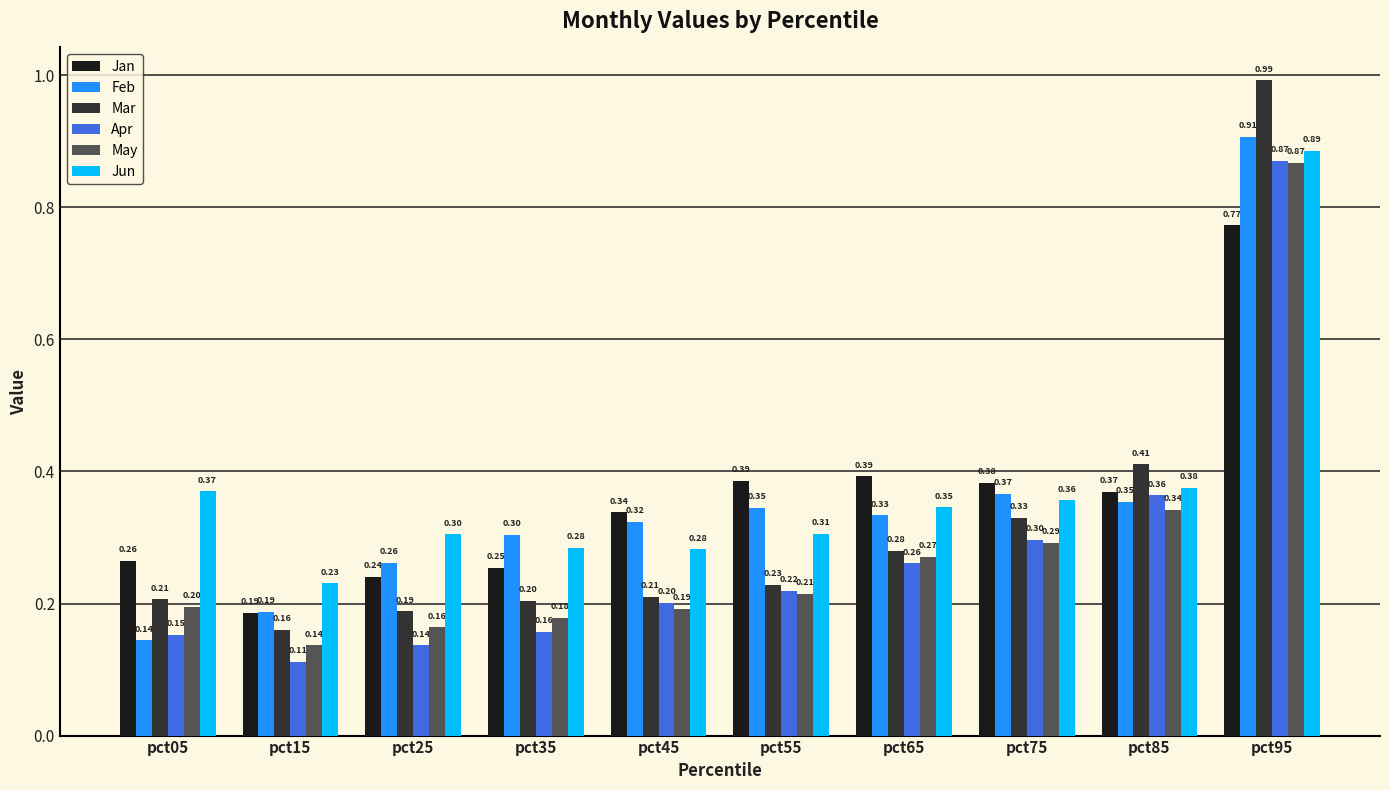

At which label is Mar closest to 0?

pct15